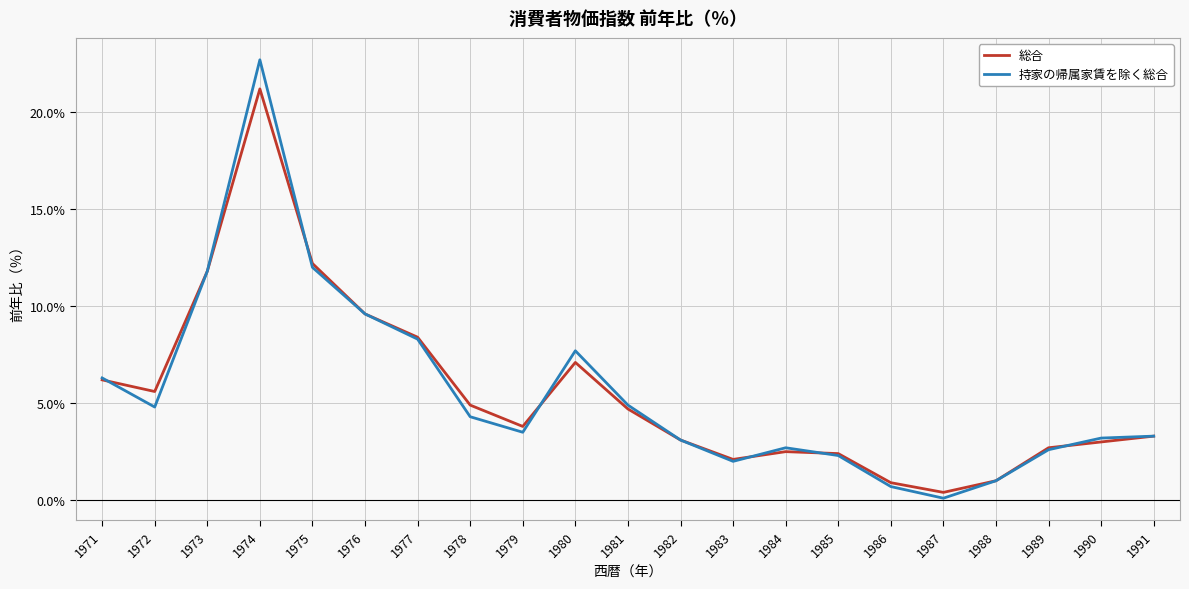

The value of 持家の帰属家賃を除く総合 at 1978 is 7.2. True or false?

False